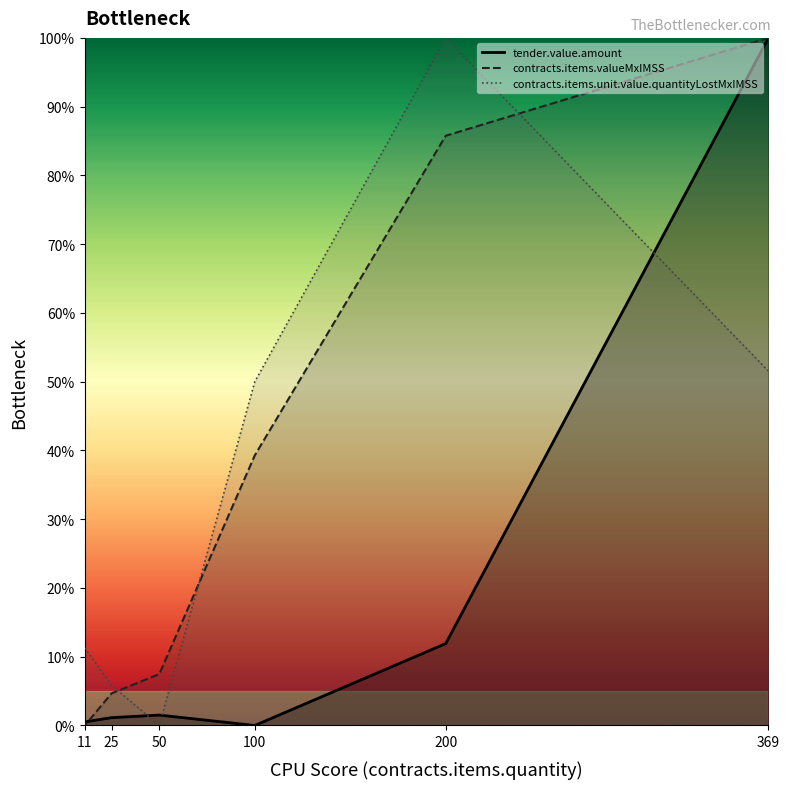

What is the spread (max minus min) of values at 200?

88.1